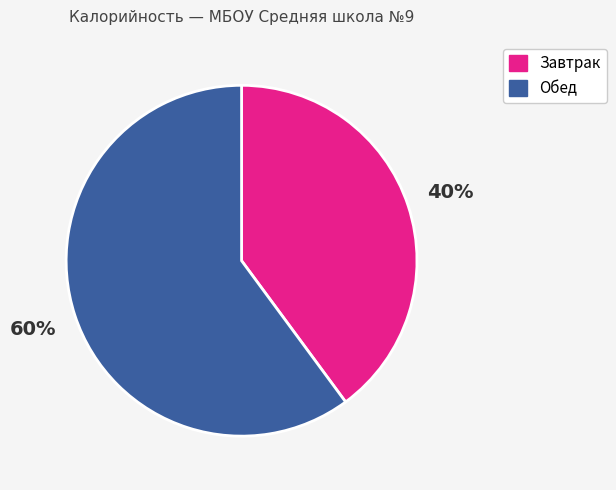

To the nearest percent, what is the average slice percentage?

50%